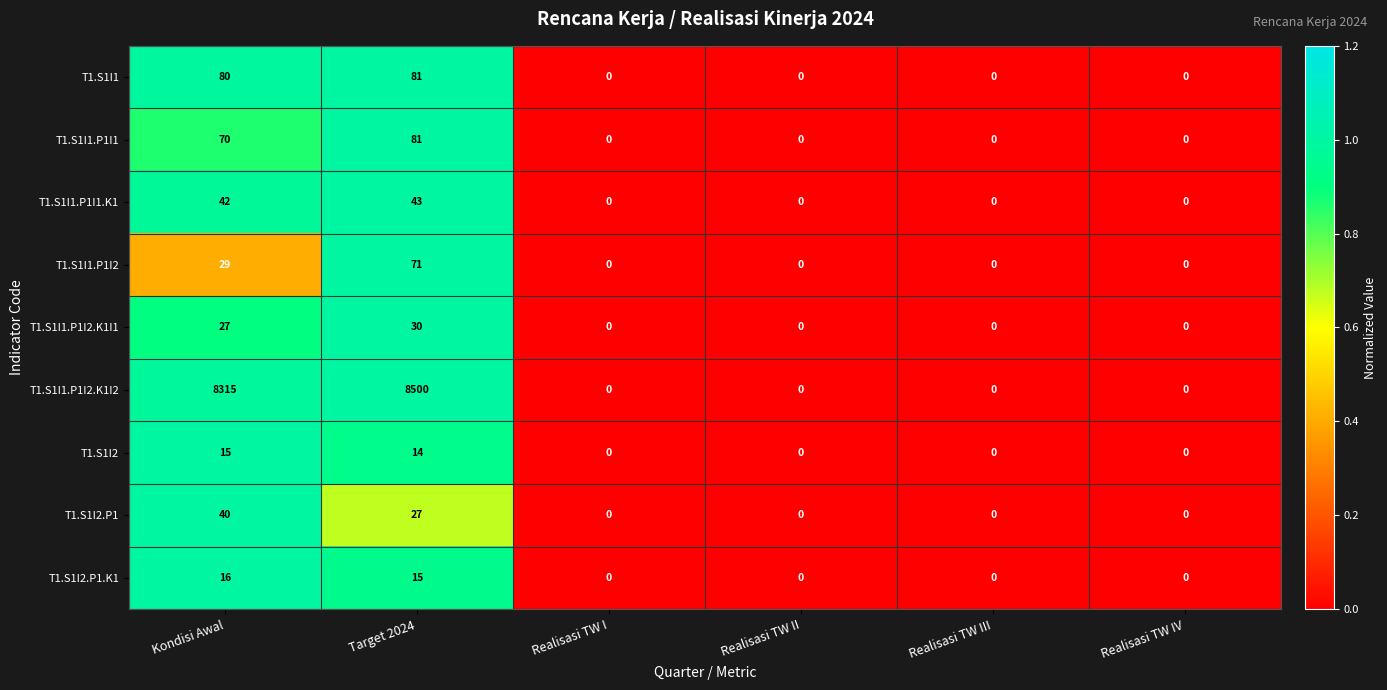

How many categories are shown in the chart?

6